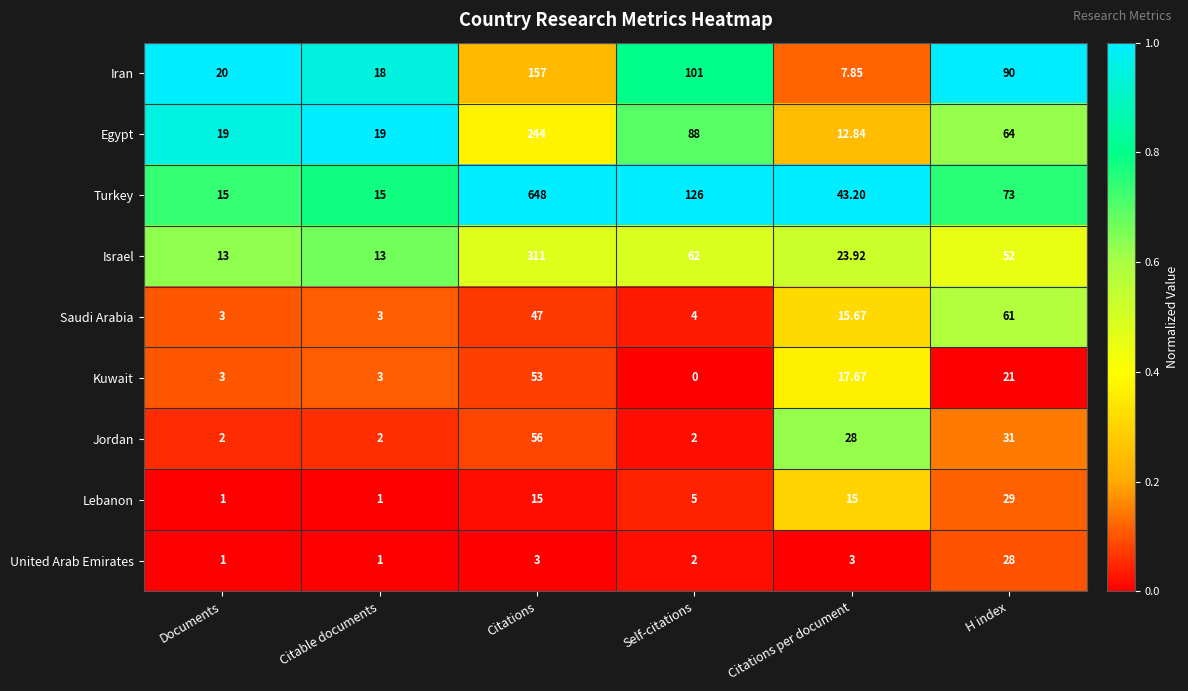

Is the value of Jordan at Citable documents greater than the value of Israel at Self-citations?

No